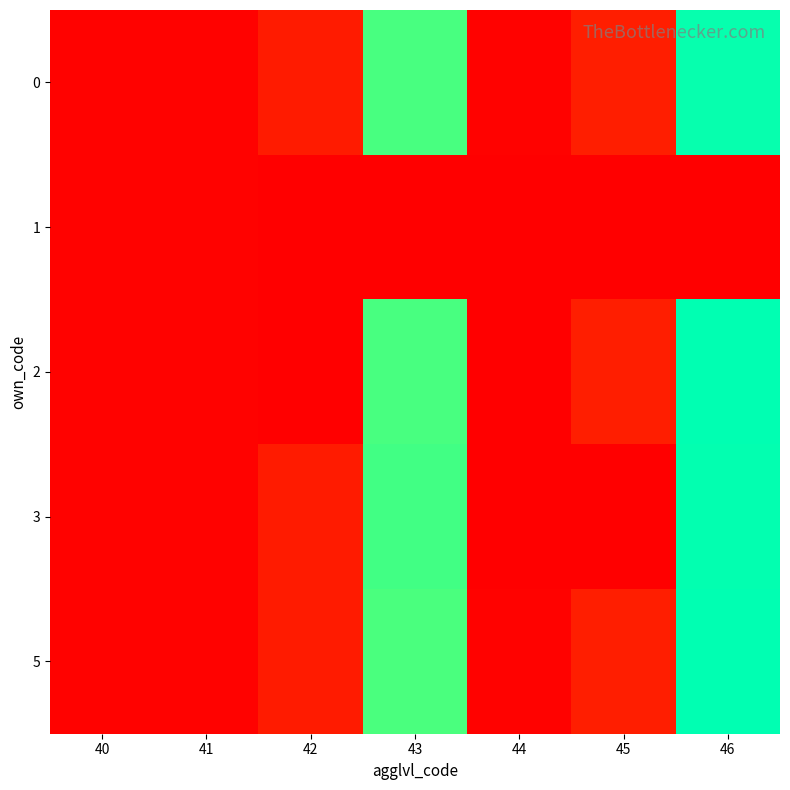

At 42, list the series in order from smallest to largest.

1, 2, 0, 5, 3